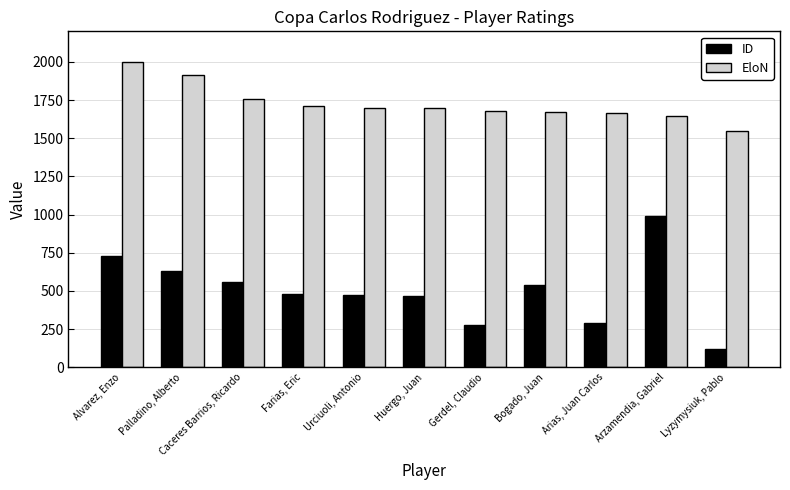

What is the label of the 5th bar from the left?

Urciuoli, Antonio